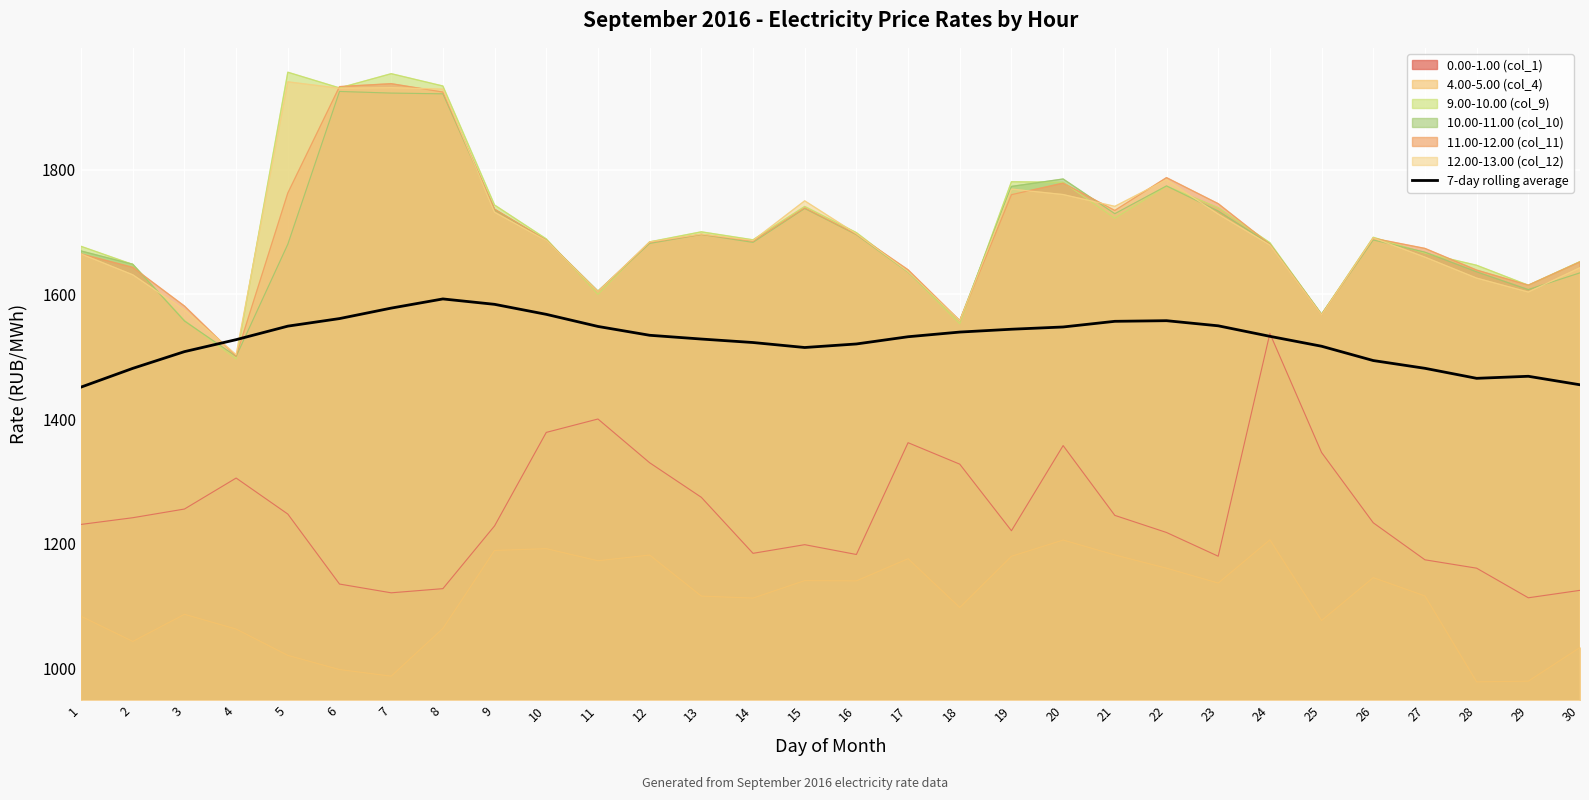

How many series are shown in this chart?

7